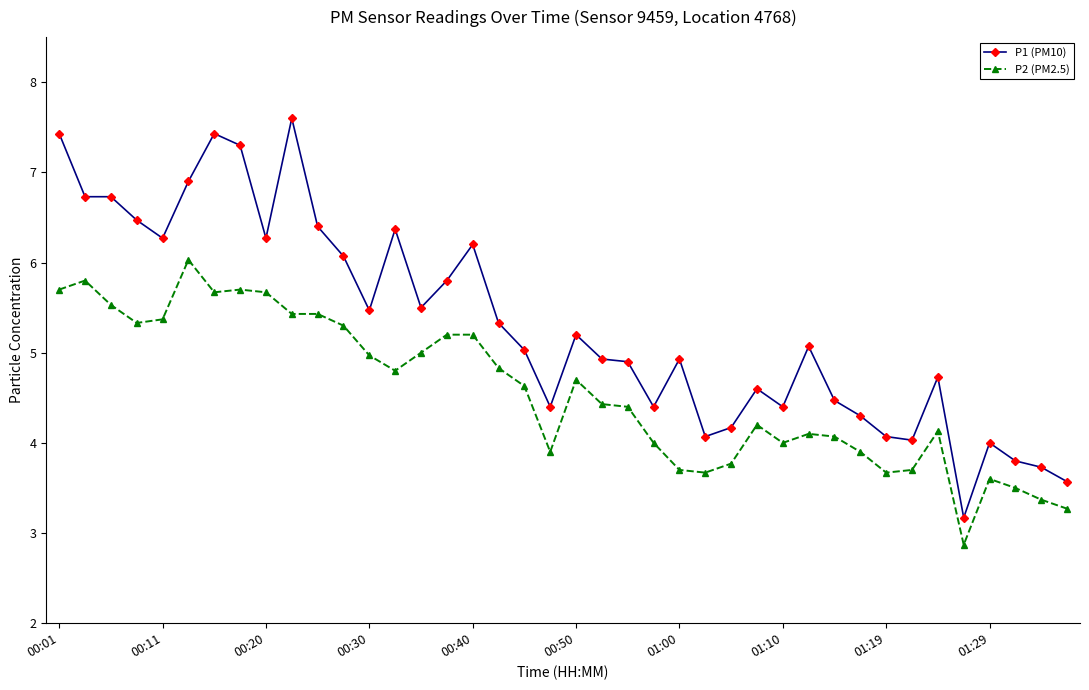

Rank the series by their average value, from highest to lowest.

P1 (PM10), P2 (PM2.5)